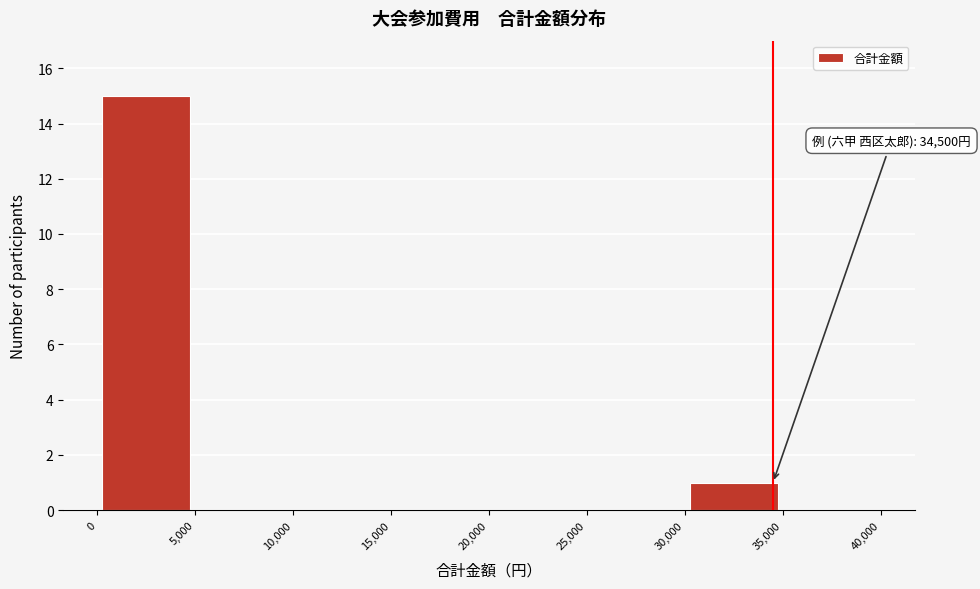

Over which range of the x-axis is the bar tallest?

0 to 5,000